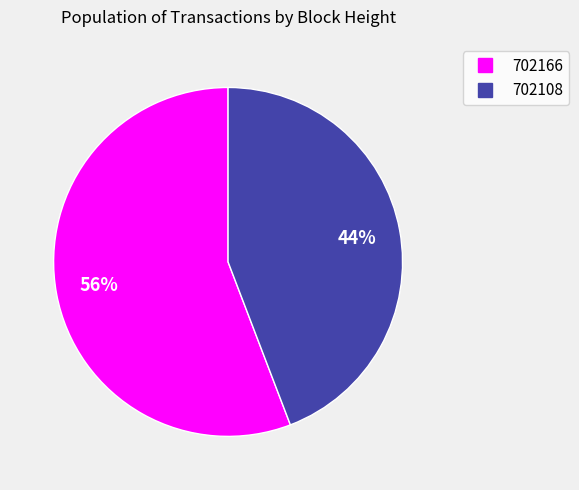

To the nearest percent, what is the difference between the 702108 and 702166 slice percentages?

12%